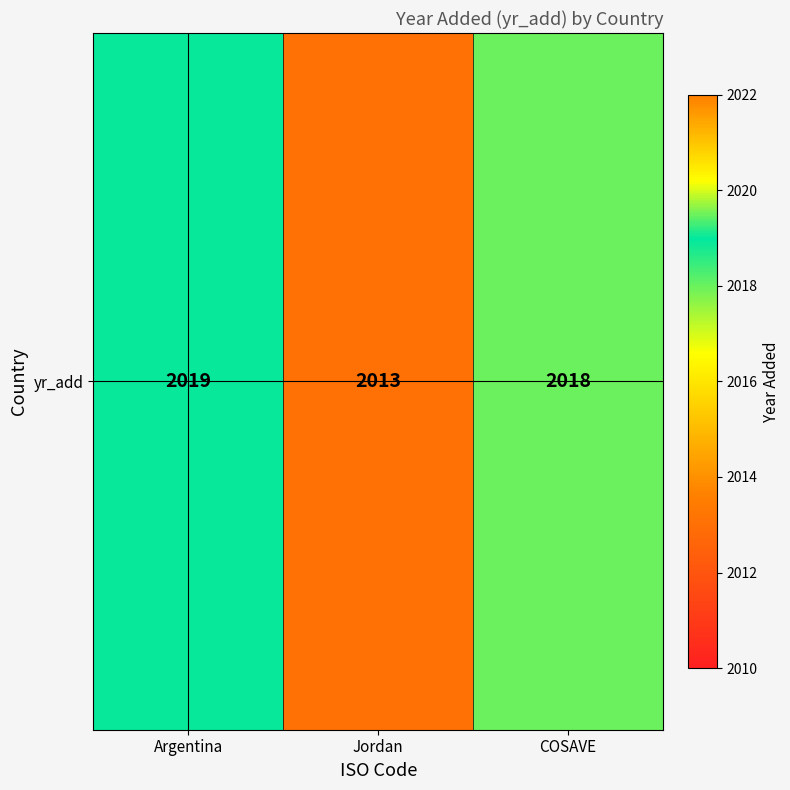

Rank the categories by value from highest to lowest.

Argentina, COSAVE, Jordan